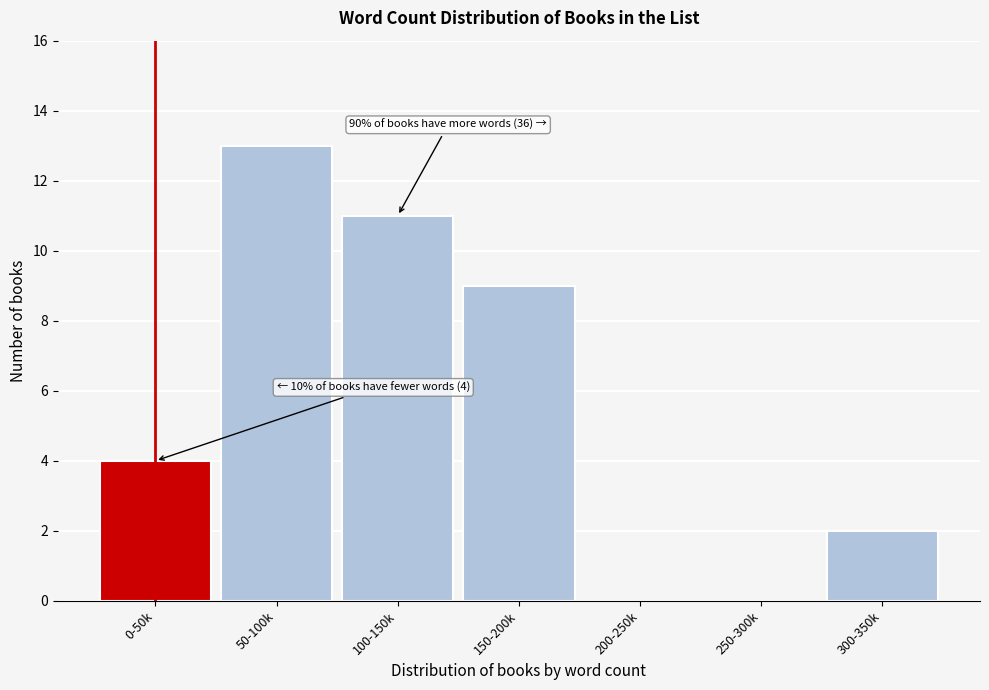

Reading left to right, extract all data points from this chart.

0-50k=4	50-100k=13	100-150k=11	150-200k=9	200-250k=0	250-300k=0	300-350k=2